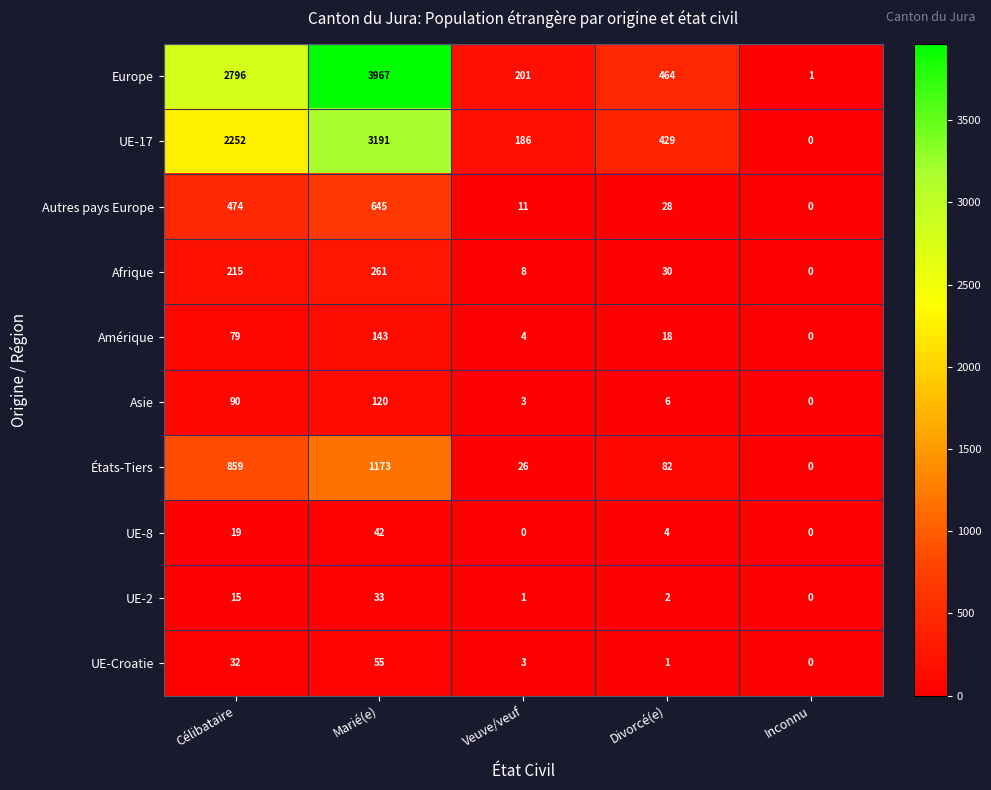

List the labels in order of UE-Croatie value, smallest first.

Inconnu, Divorcé(e), Veuve/veuf, Célibataire, Marié(e)